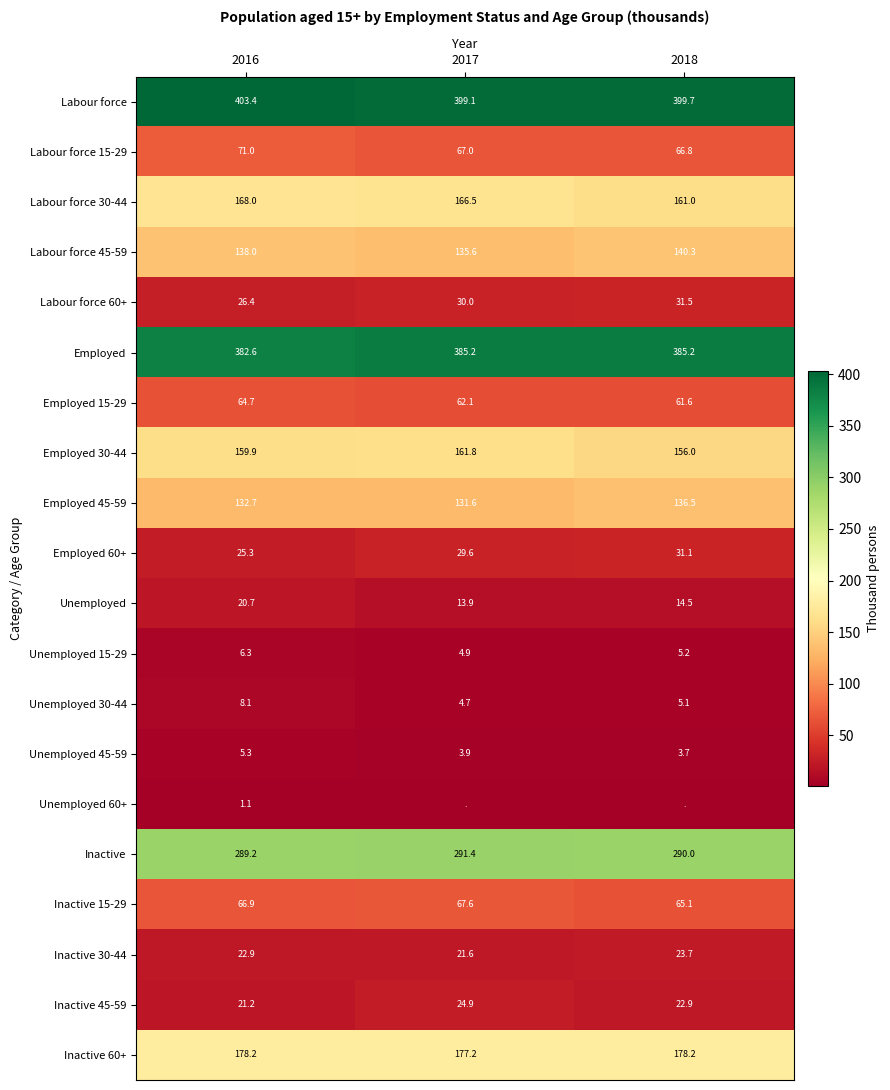

How many data points in Labour force 60+ are less than 30?

1